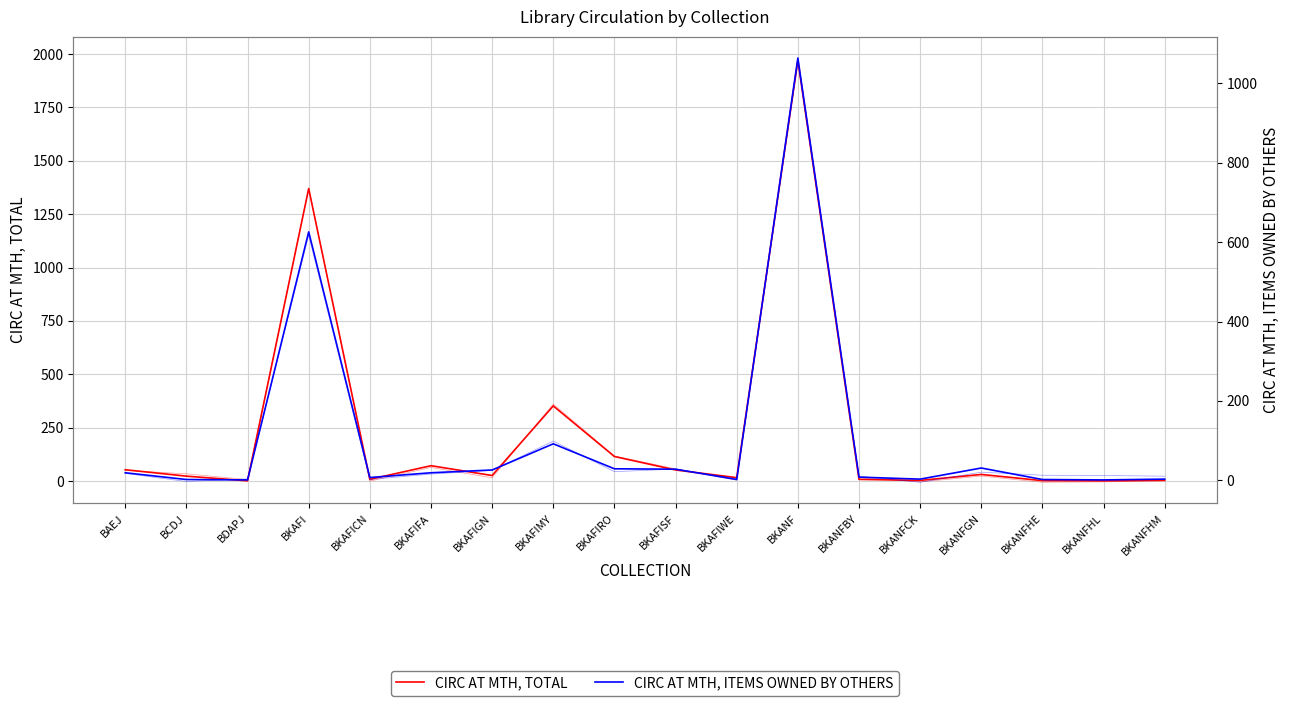

The CIRC AT MTH, TOTAL series shows 35 at BKAFIFA. True or false?

False